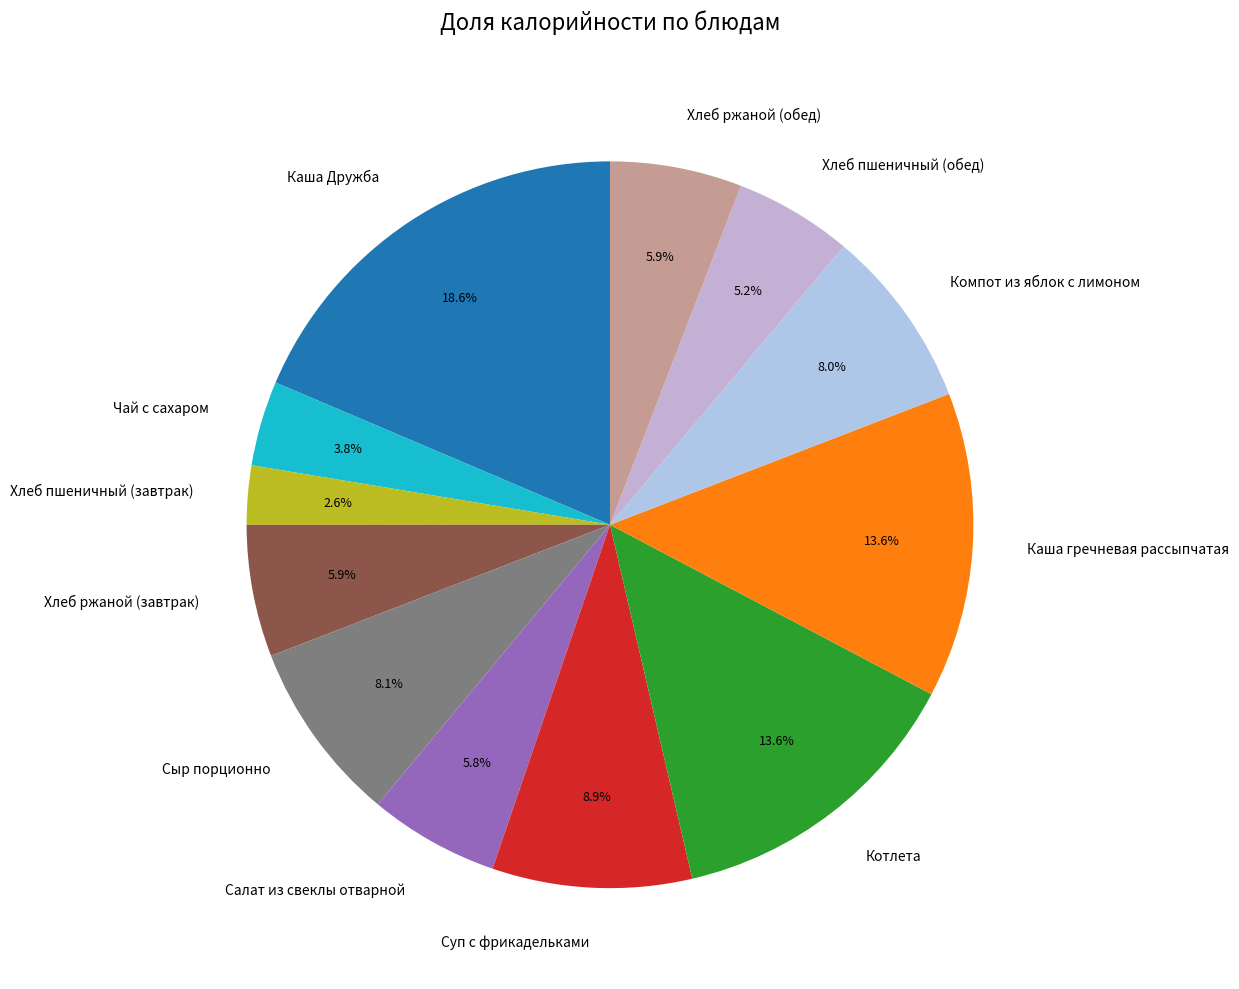

To the nearest percent, what is the average slice percentage?

8%